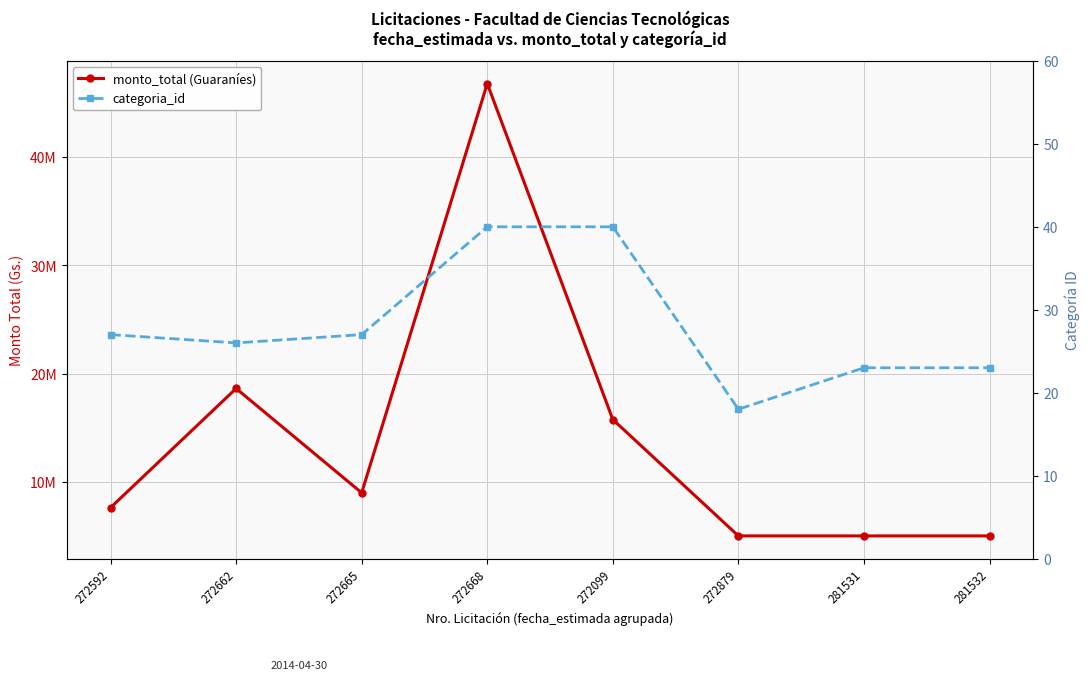

Does the chart have visible grid lines?

Yes